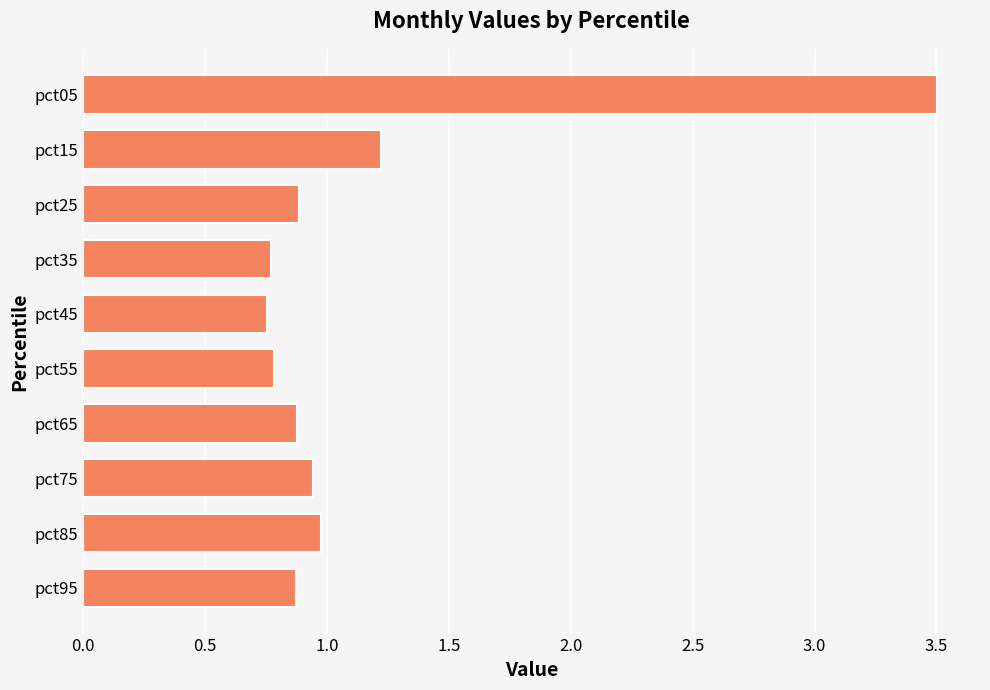

Between pct55 and pct95, which is larger?

pct95